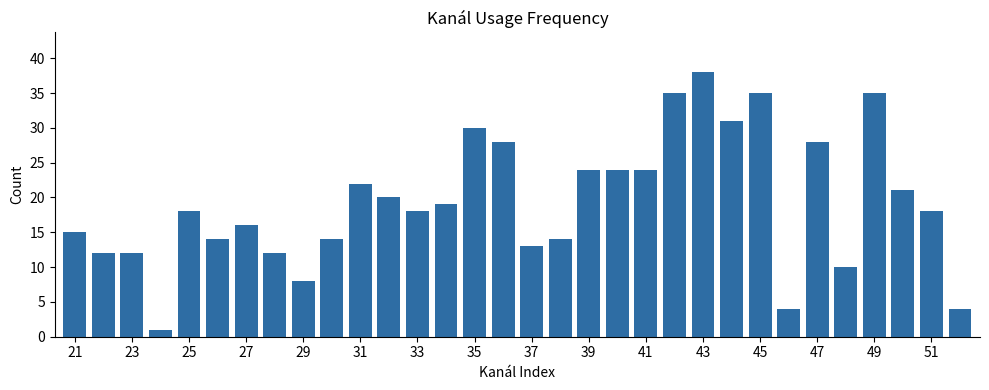

Reading left to right, what are all the values shown in this chart?

15	12	12	1	18	14	16	12	8	14	22	20	18	19	30	28	13	14	24	24	24	35	38	31	35	4	28	10	35	21	18	4